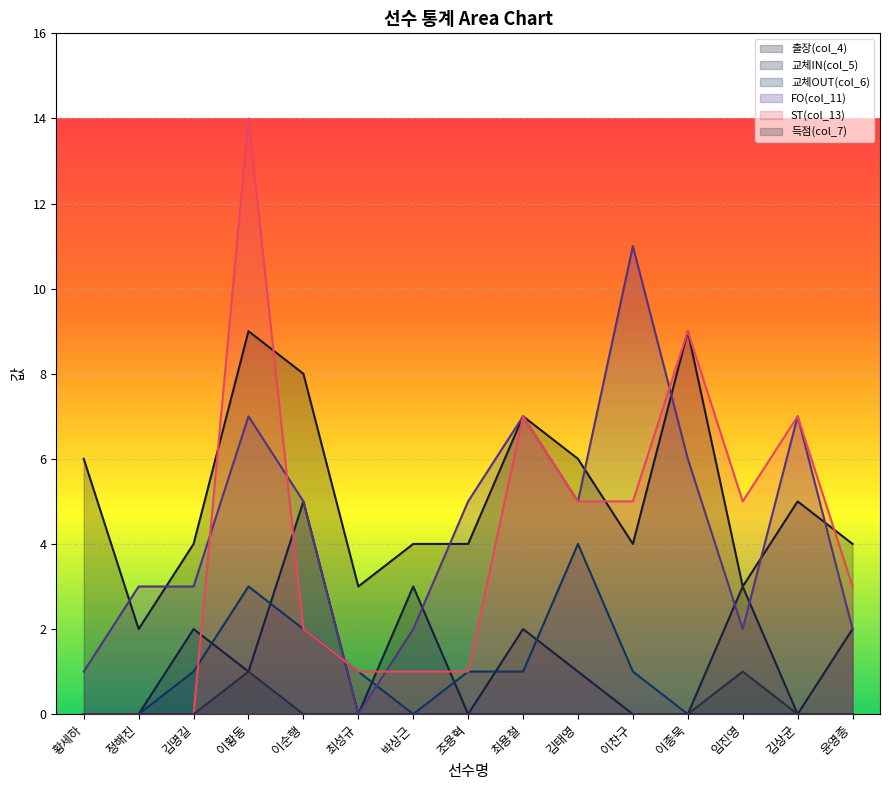

What is the label of the 12th point from the left?

이종묵